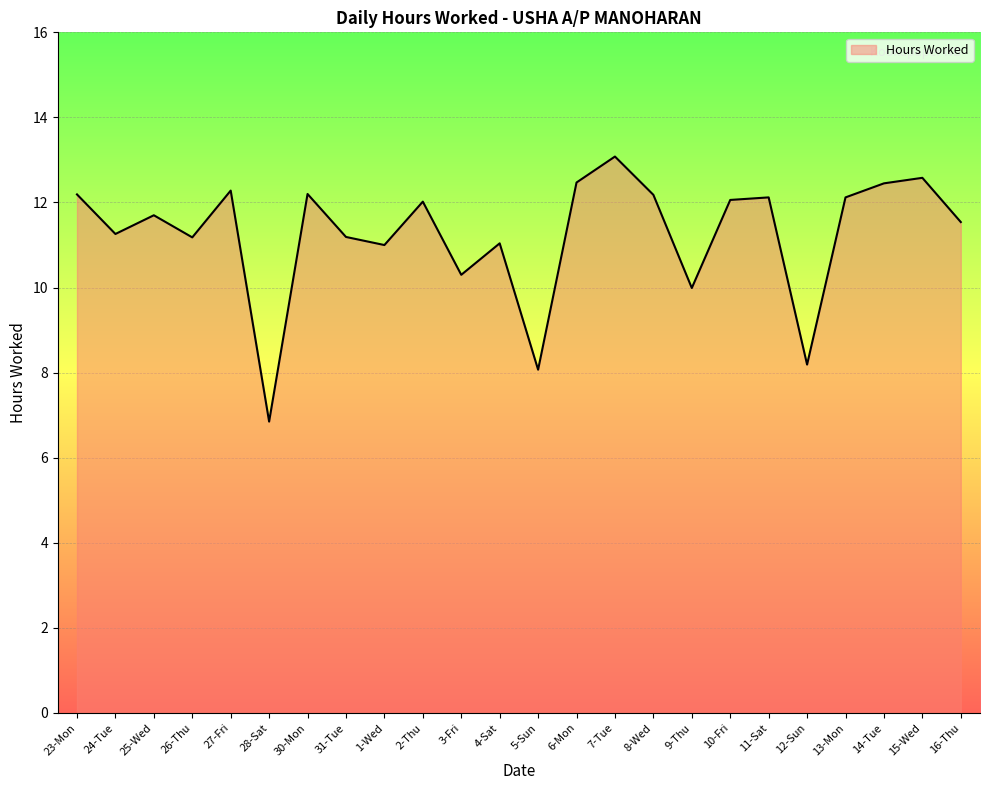

What is the change in value from 26-Thu to 11-Sat?

+0.9